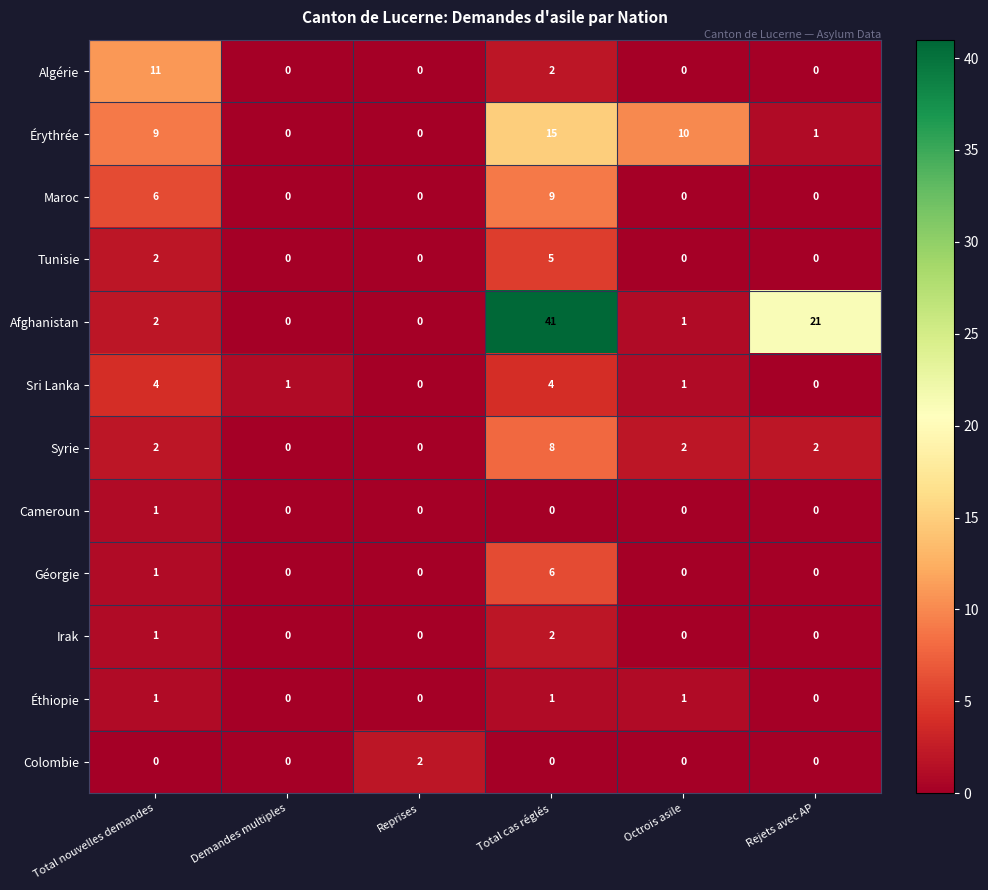

The Cameroun series shows 0 at Reprises. True or false?

True